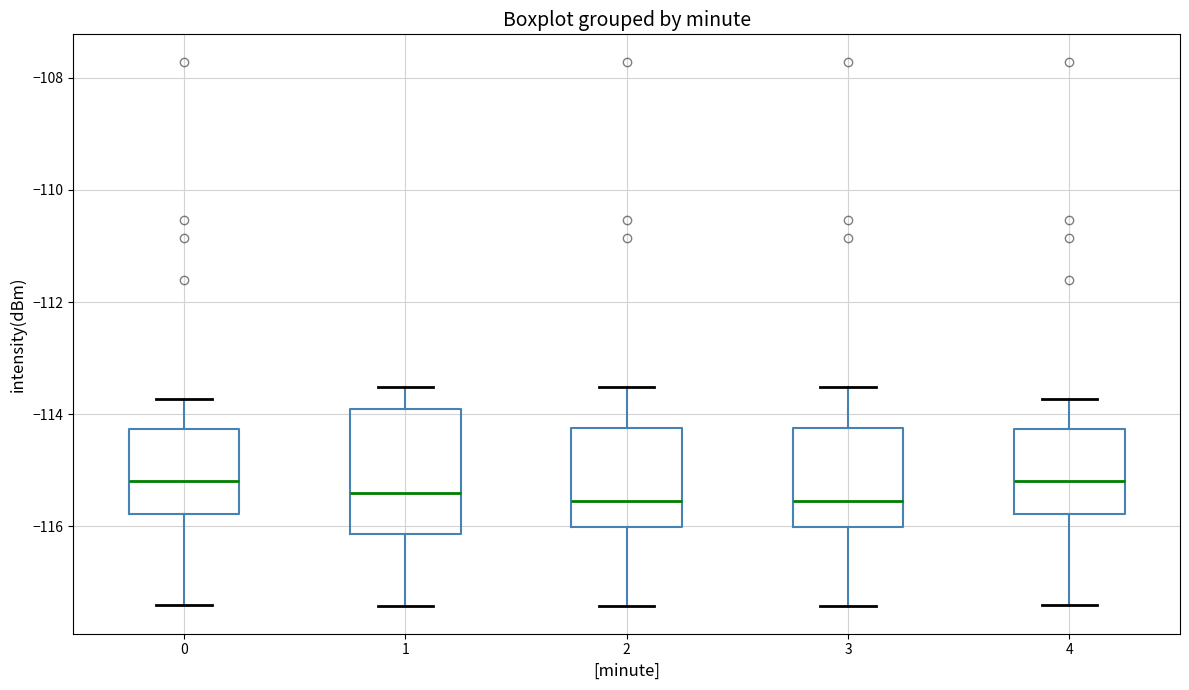

Where is the upper edge of the box at x = 2 on the y-axis? The values are not printed on the chart, so give them approximately, as read against the axis.

-114.2